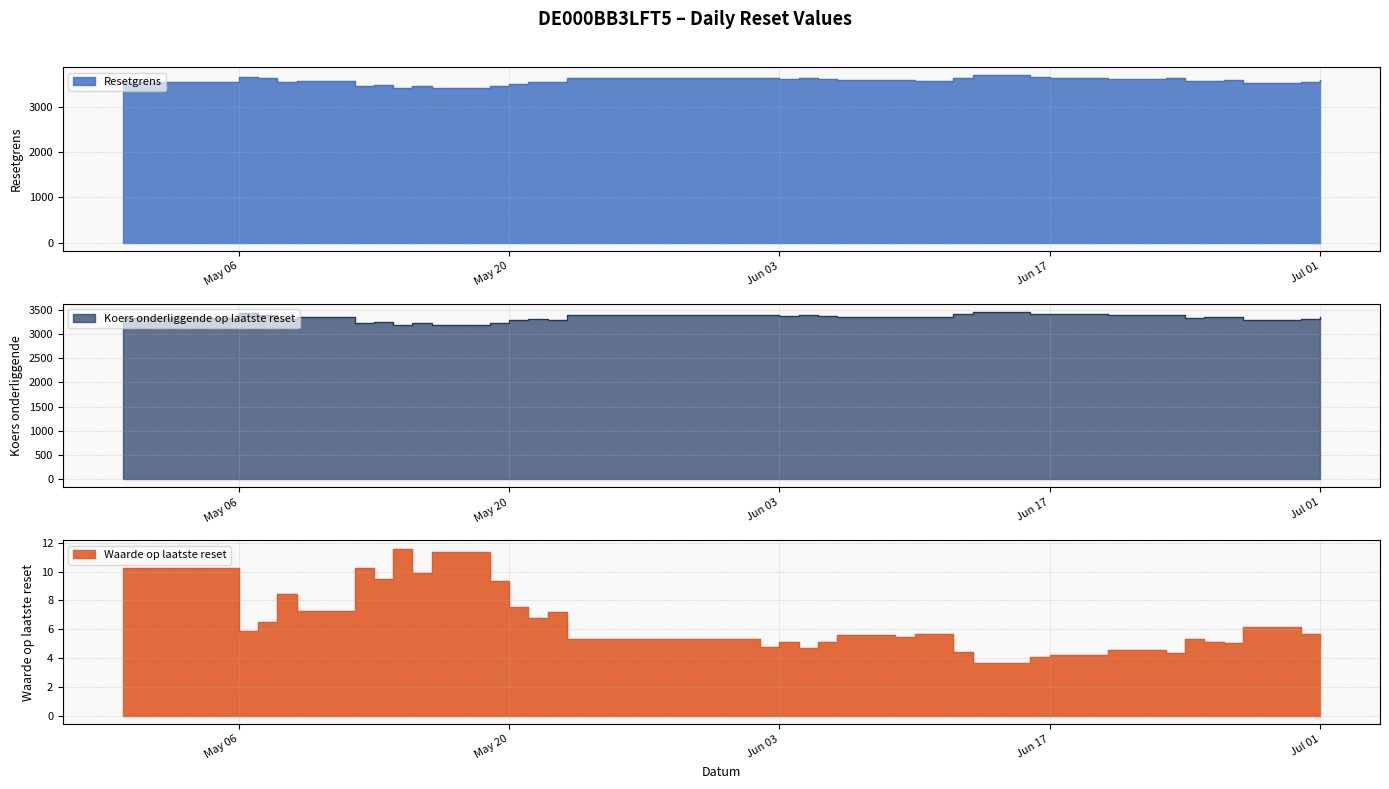

The value of Waarde op laatste reset at 2025-06-23 is 2.0. True or false?

False